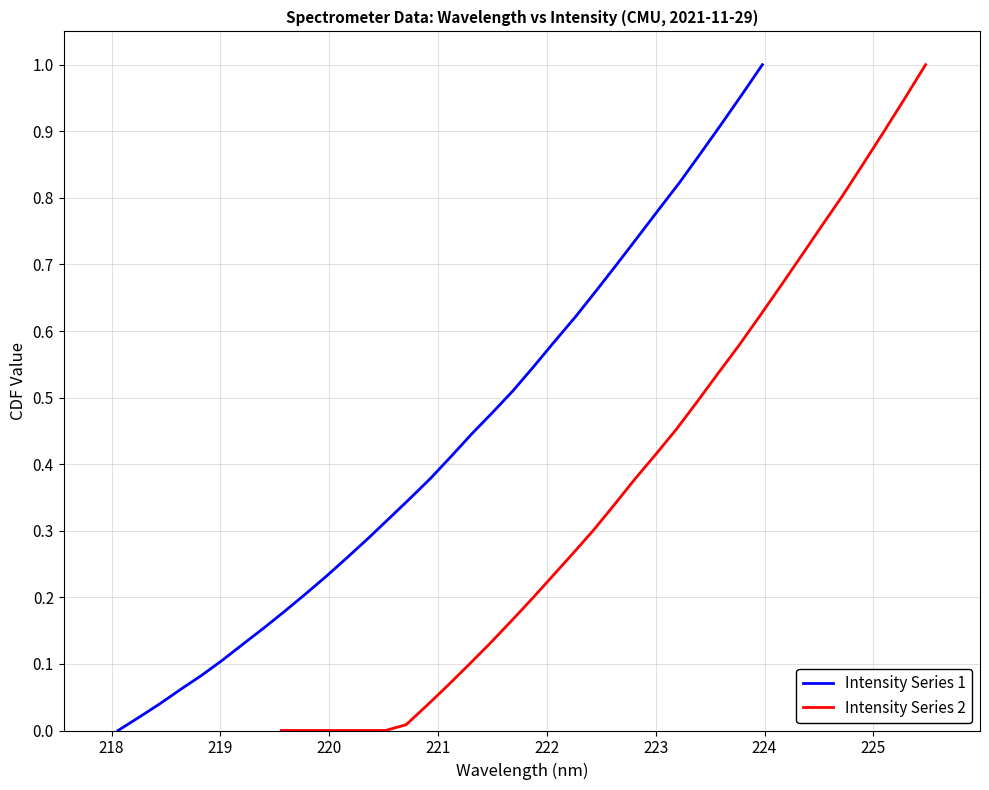

True or false: Intensity Series 2 and Intensity Series 1 cross at least once.

False